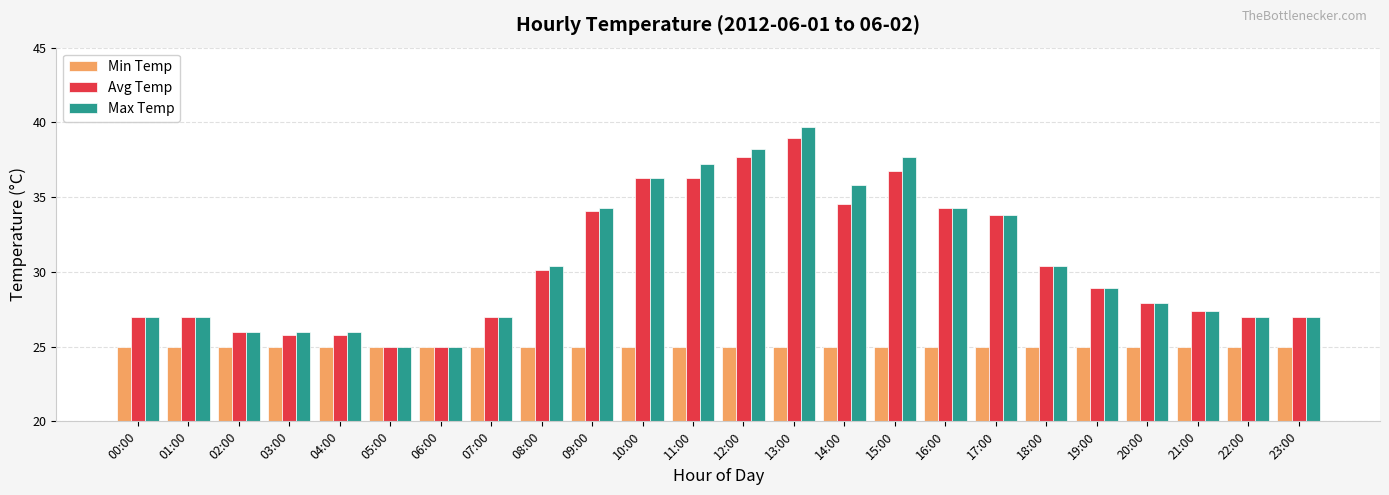

At which category is the sum across all series the highest?

13:00